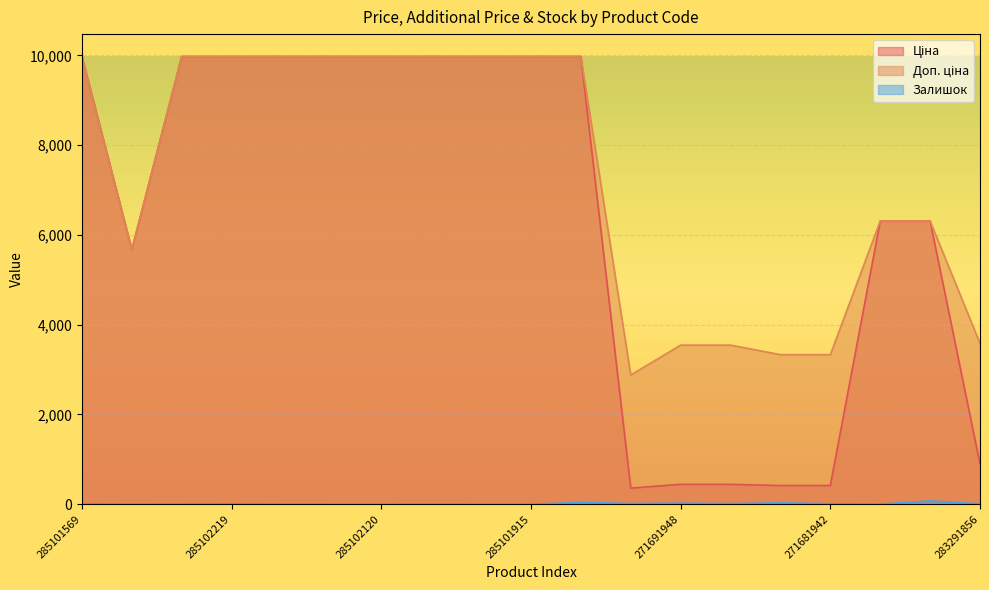

The Доп. ціна series shows 3545.0 at 271691948. True or false?

True